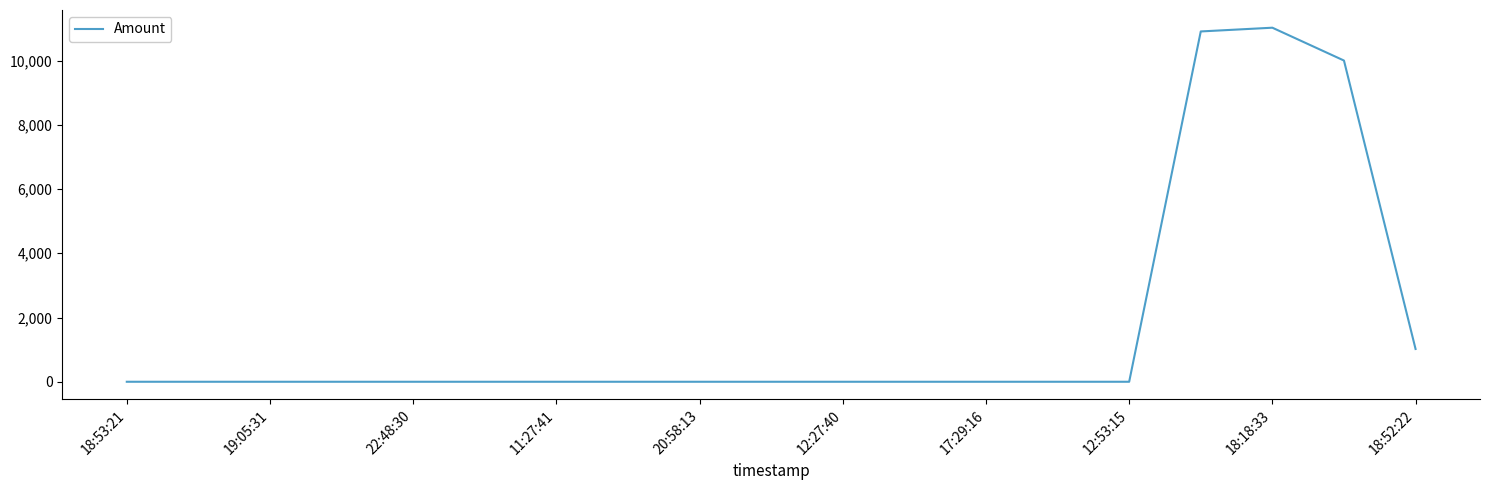

What is the difference between the maximum and minimum values?

11022.4